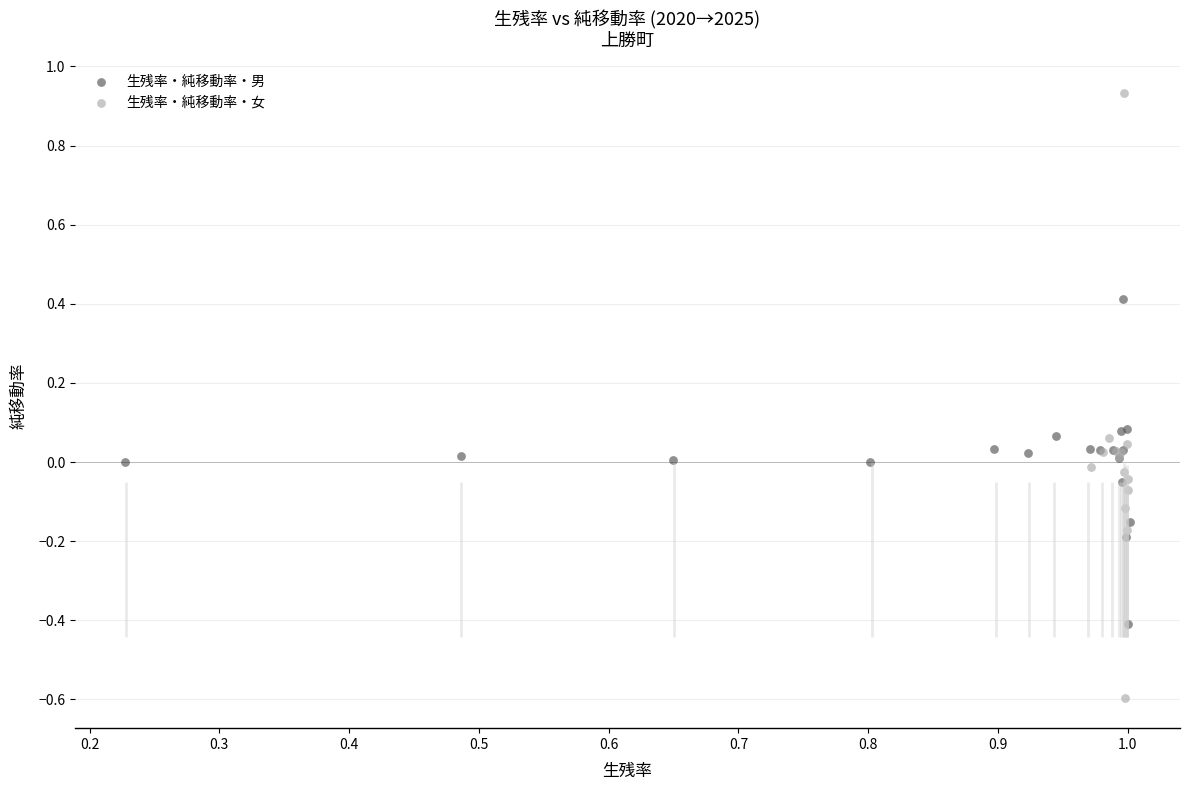

Which series reaches the maximum Y coordinate?

生残率・純移動率・女